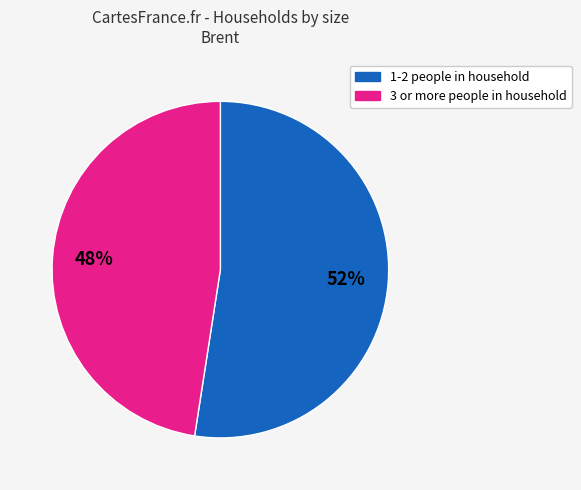

To the nearest percent, what is the average slice percentage?

50%